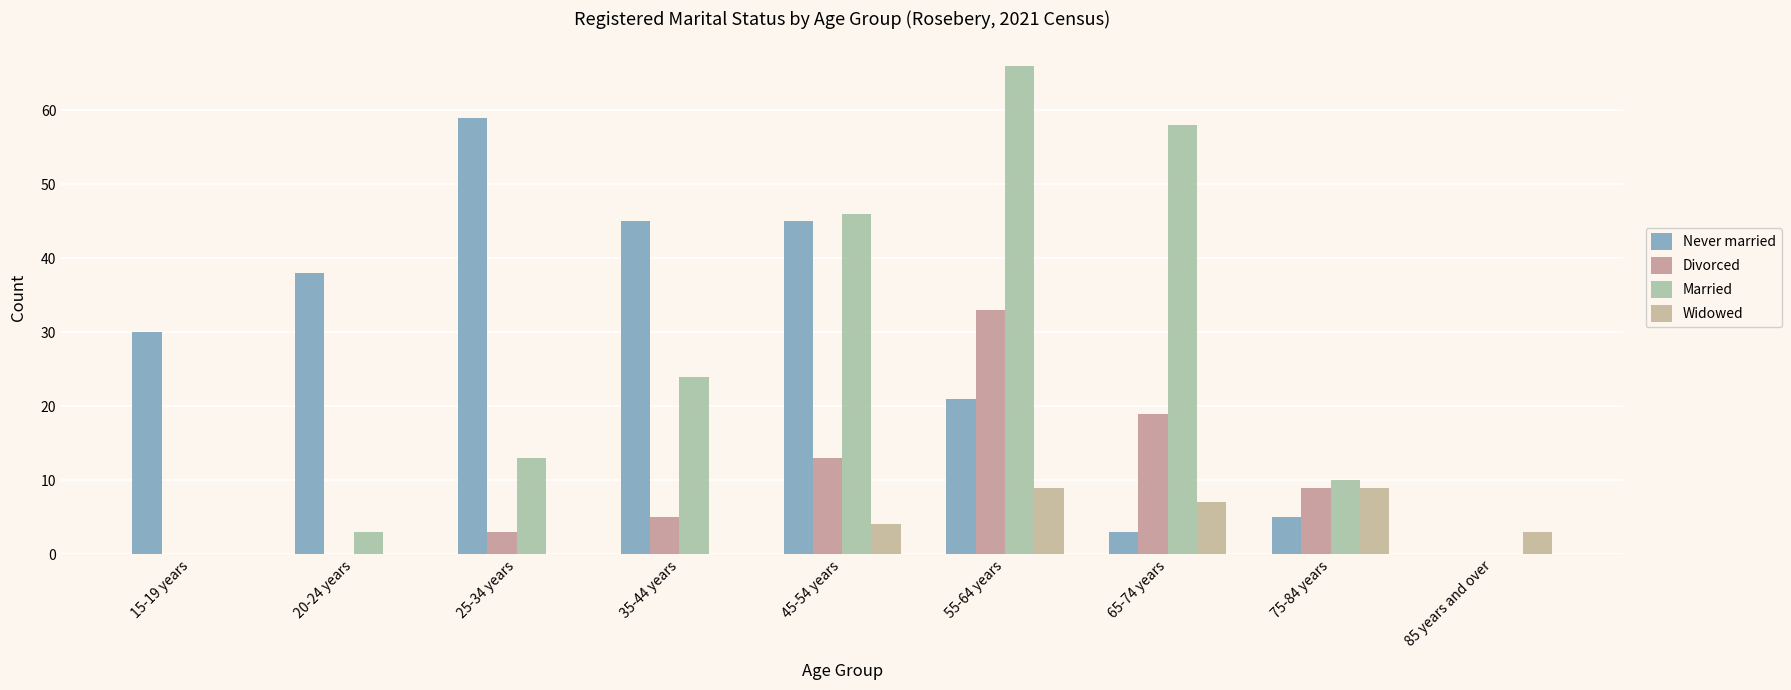

Where does the Divorced series first go above 5?

45-54 years